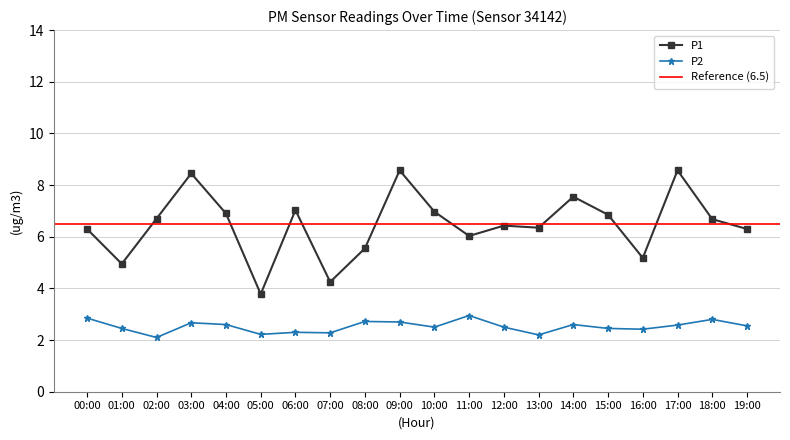

What is the sum of all P2 values?

50.4